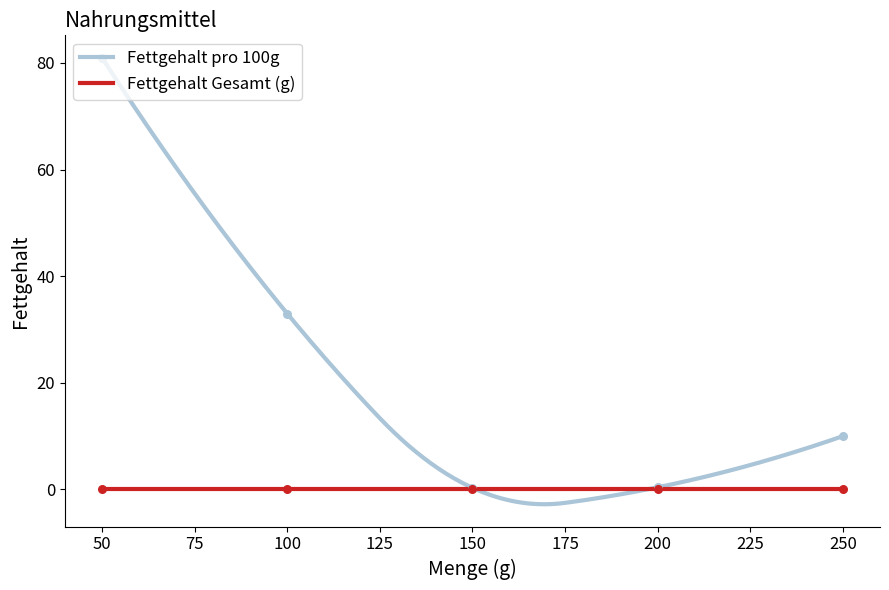

Which series has the largest Y range (max minus min)?

Fettgehalt pro 100g